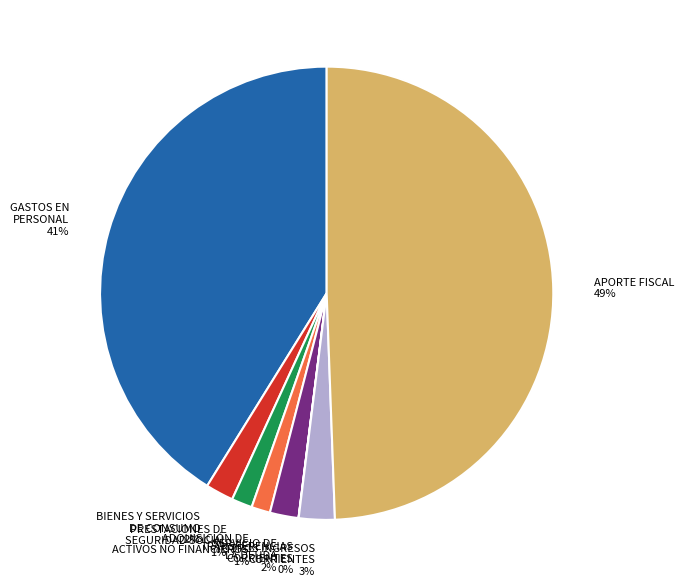

Between PRESTACIONES DE SEGURIDAD SOCIAL 1% and APORTE FISCAL 49%, which is larger?

APORTE FISCAL 49%